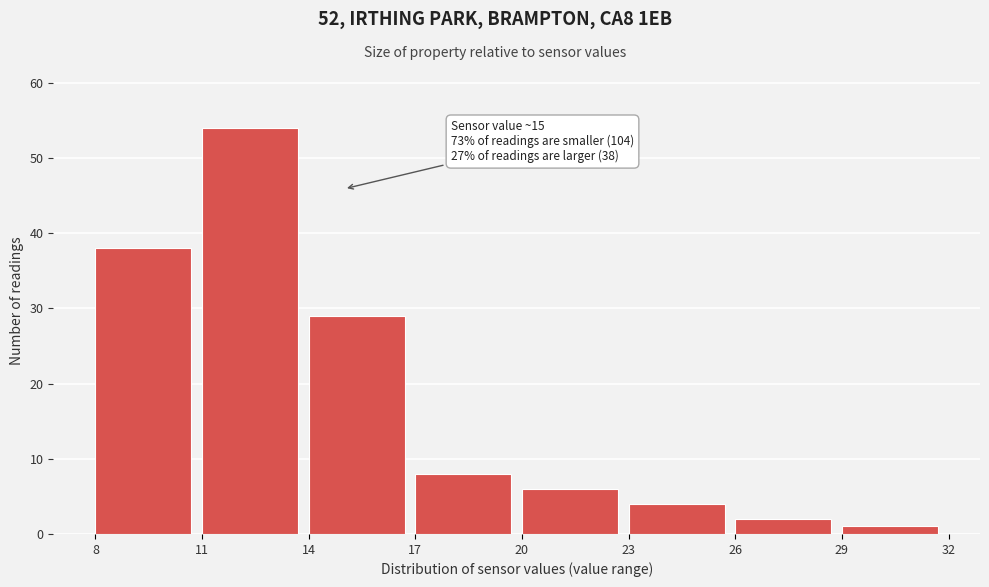

Which range on the x-axis has the tallest bar?

11 to 14